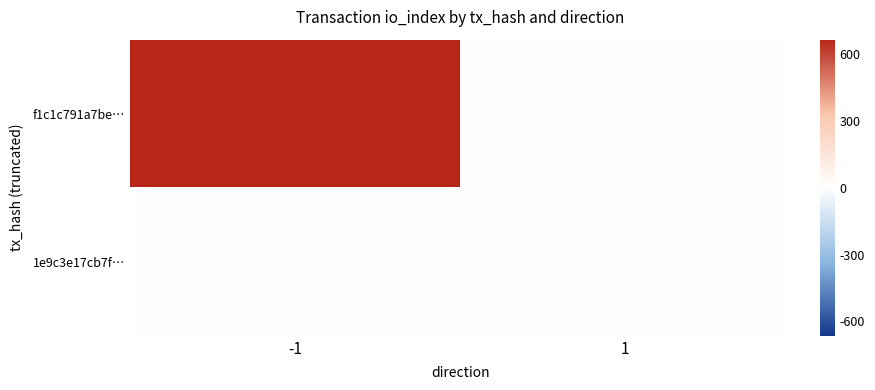

List the series in order of their overall mean, lowest first.

1e9c3e17cb7f…, f1c1c791a7be…